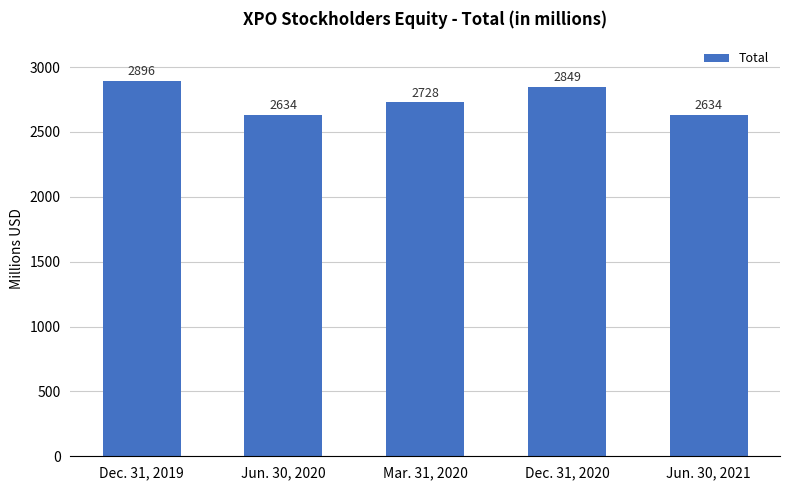

Reading left to right, extract all data points from this chart.

2896	2634	2728	2849	2634